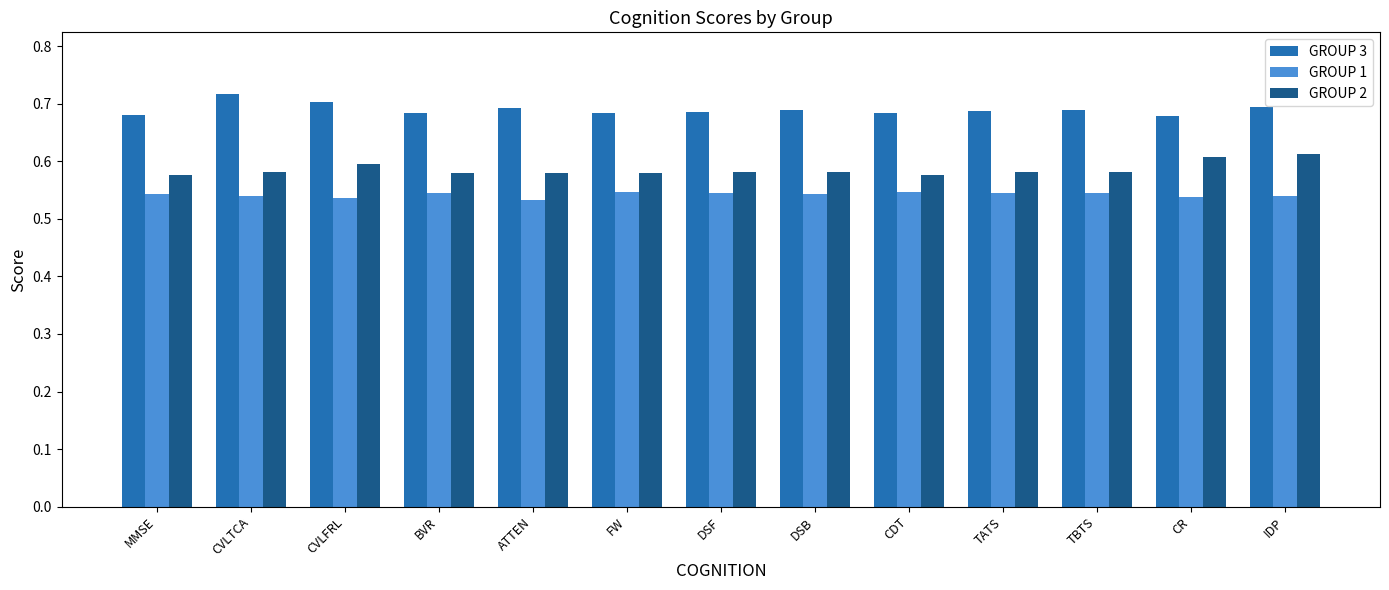

The value of GROUP 2 at CR is 0.3. True or false?

False